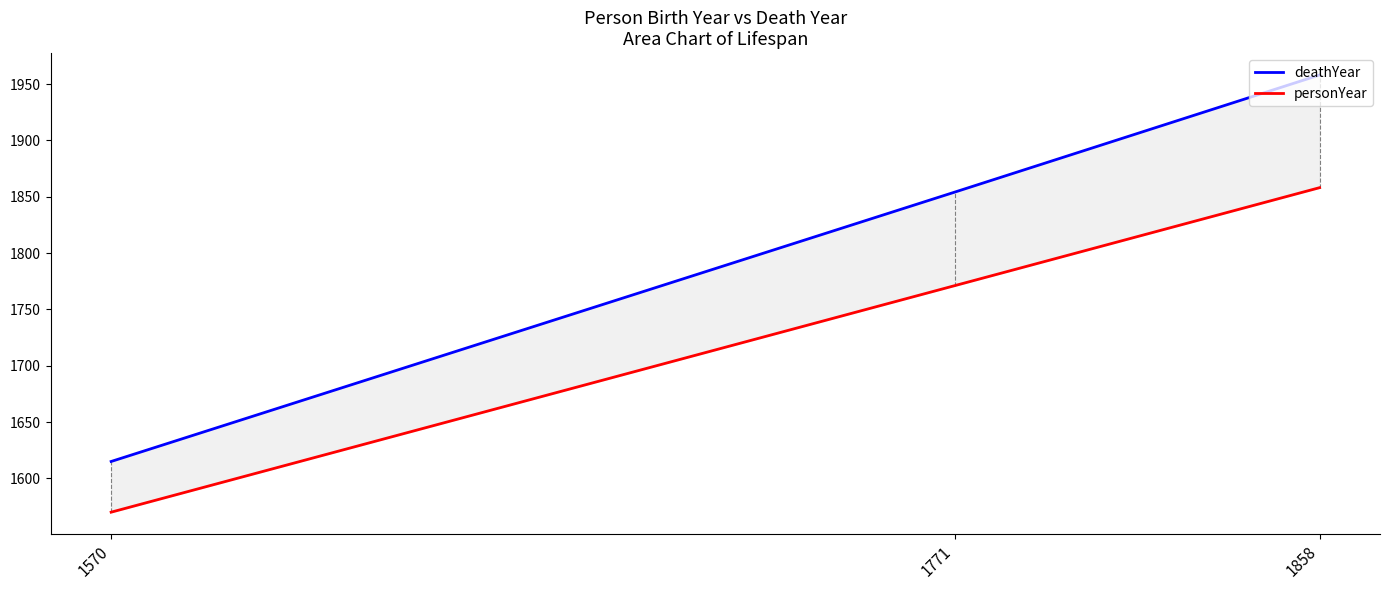

Which category has the highest value across all series?

1858